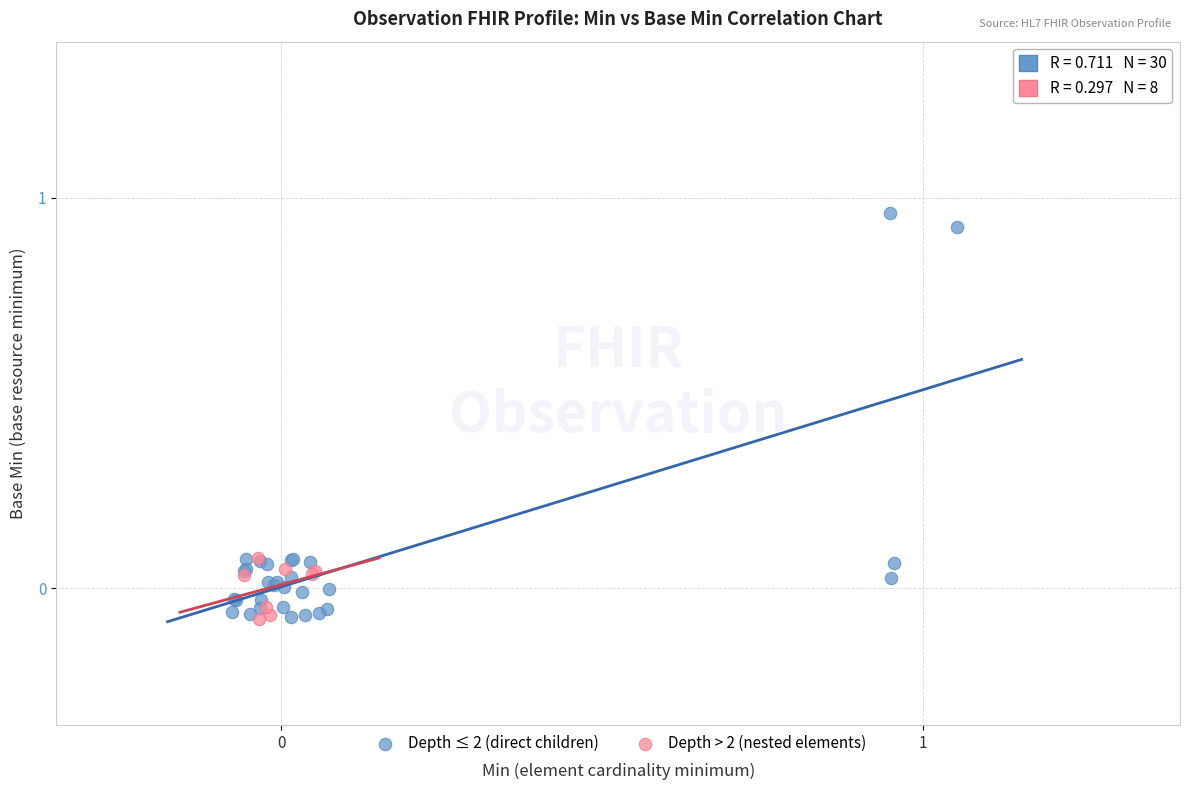

Which series reaches the maximum Y coordinate?

Depth ≤ 2 (direct children)